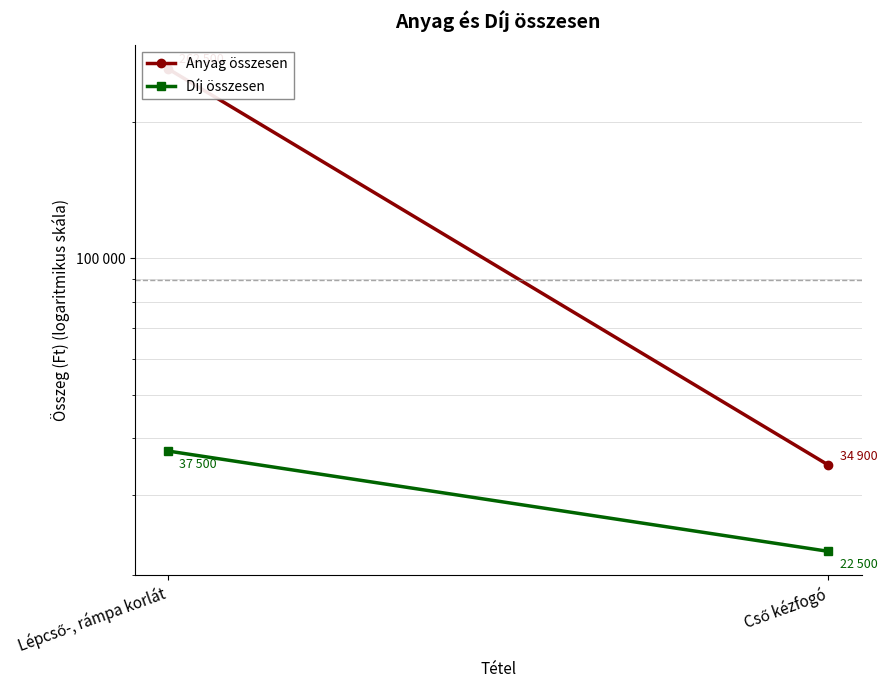

At which label is Anyag összesen closest to 148700?

Lépcső-, rámpa korlát